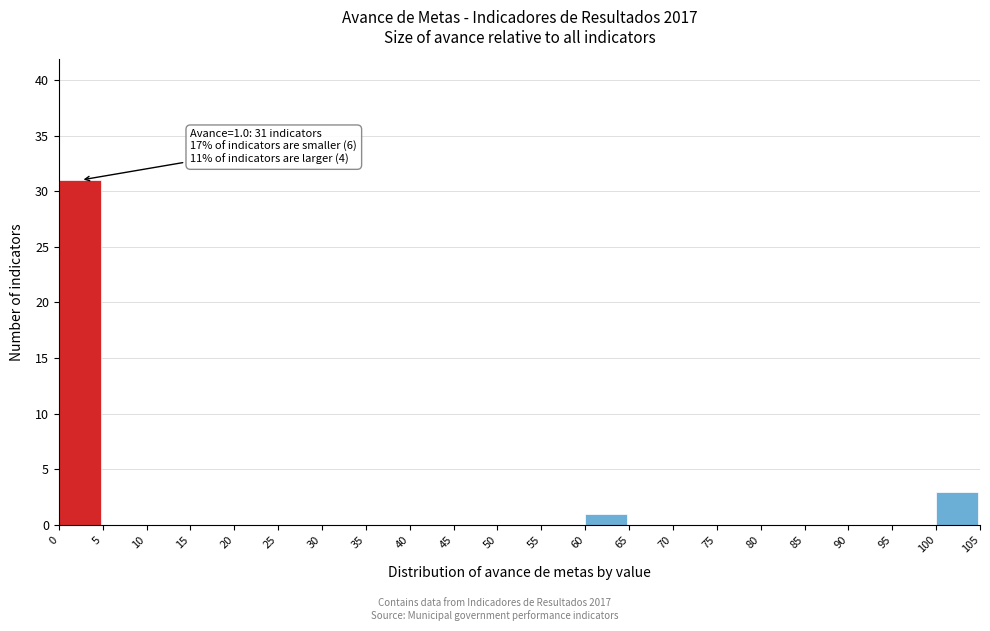

Which range on the x-axis has the tallest bar?

0 to 5